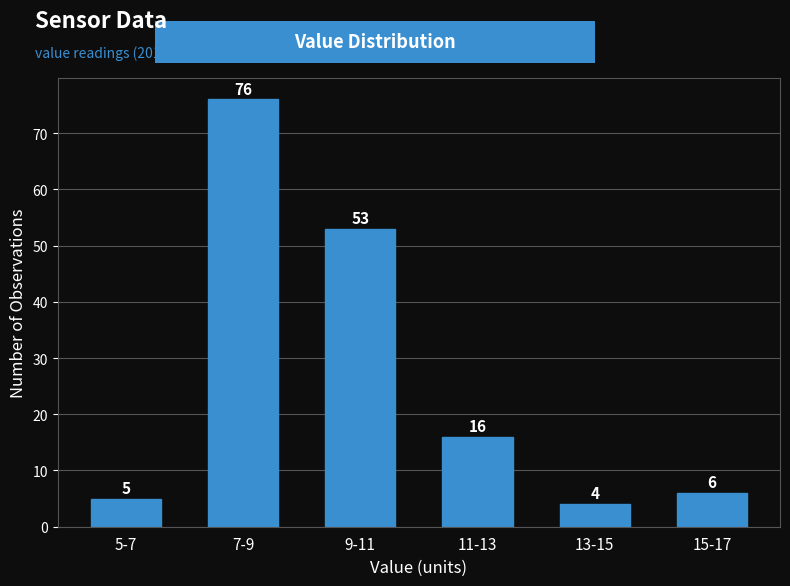

Reading right to left, what are all the values shown in this chart?

6	4	16	53	76	5